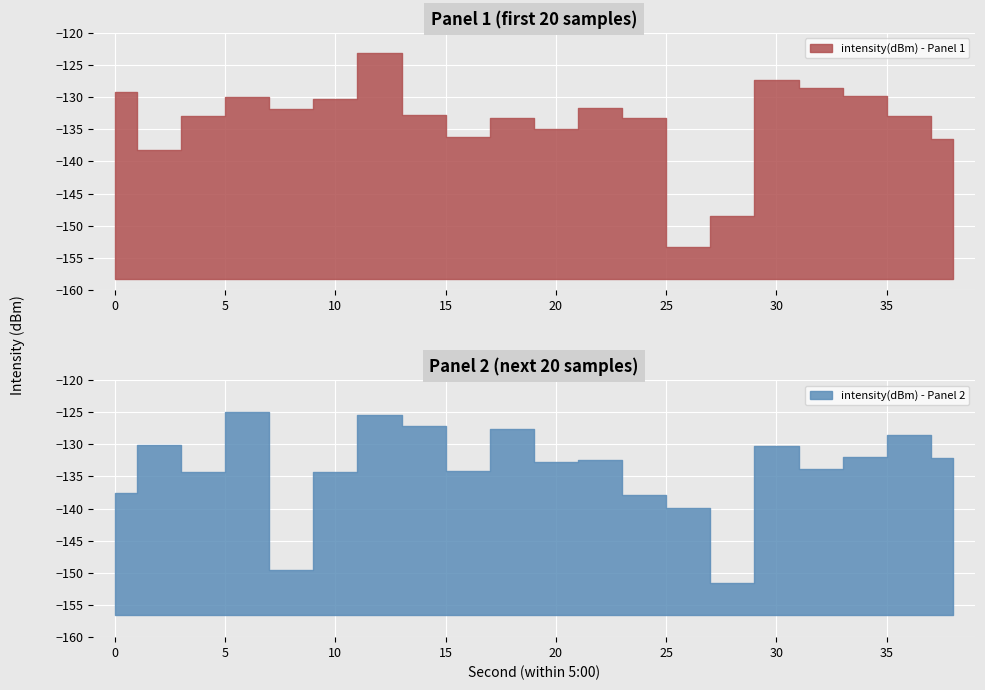

Reading left to right, extract all data points from this chart.

intensity(dBm) - Panel 1: -129.2	-138.2	-132.9	-130.0	-131.9	-130.3	-123.2	-132.8	-136.2	-133.3	-135.0	-131.7	-133.3	-153.3	-148.5	-127.3	-128.6	-129.8	-133.0	-136.6
intensity(dBm) - Panel 2: -137.6	-130.1	-134.4	-124.9	-149.6	-134.4	-125.4	-127.1	-134.2	-127.7	-132.8	-132.4	-137.9	-139.9	-151.6	-130.3	-133.9	-132.0	-128.6	-132.1